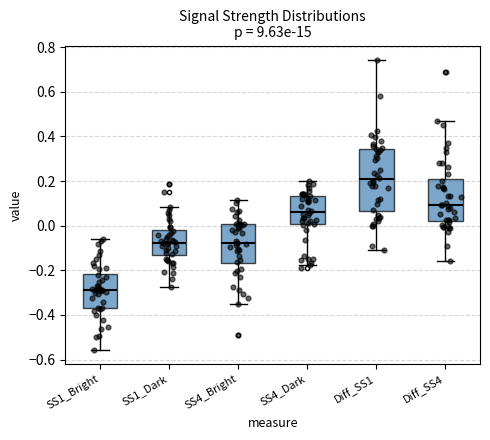

Reading left to right, transcribe this box plot: for each box, give where its median line is, the range the box spans, and where its two whiskers end, as read against the y-axis. The values are not printed on the chart, so give them approximately, as read against the axis.

SS1_Bright: median -0.28, box -0.36 to -0.22, whiskers -0.56 to -0.06
SS1_Dark: median -0.08, box -0.14 to -0.02, whiskers -0.28 to 0.08
SS4_Bright: median -0.08, box -0.16 to 0.00, whiskers -0.36 to 0.12
SS4_Dark: median 0.06, box 0.00 to 0.14, whiskers -0.18 to 0.20
Diff_SS1: median 0.20, box 0.06 to 0.34, whiskers -0.10 to 0.74
Diff_SS4: median 0.10, box 0.02 to 0.20, whiskers -0.16 to 0.46